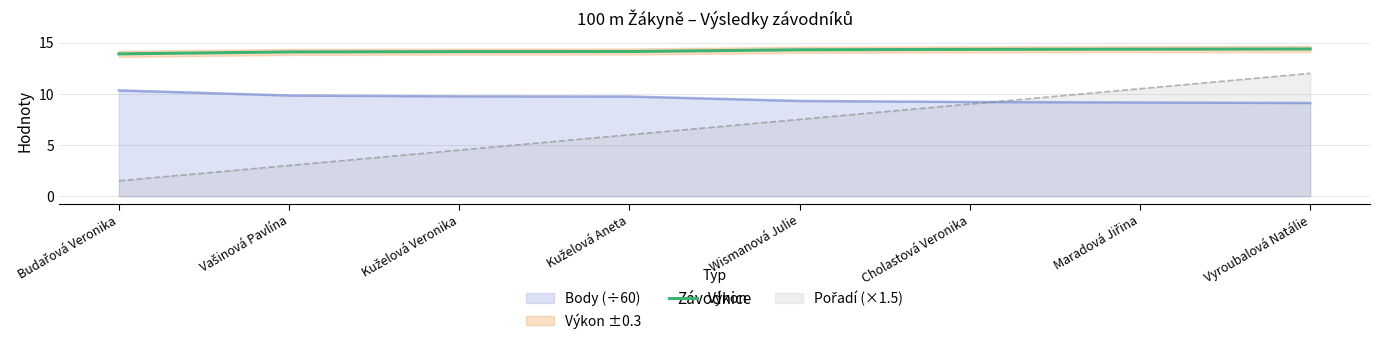

What is the value of the 8th point from the left?

14.4